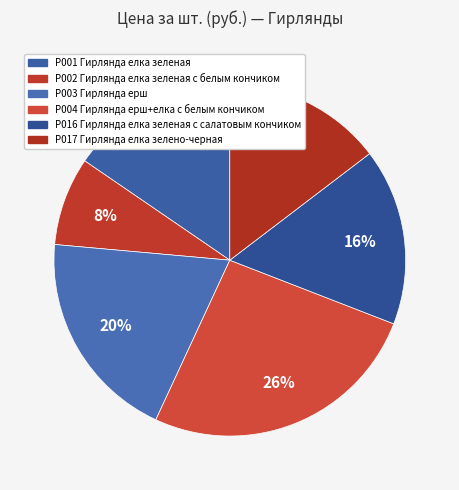

Does any single category account for the majority?

No